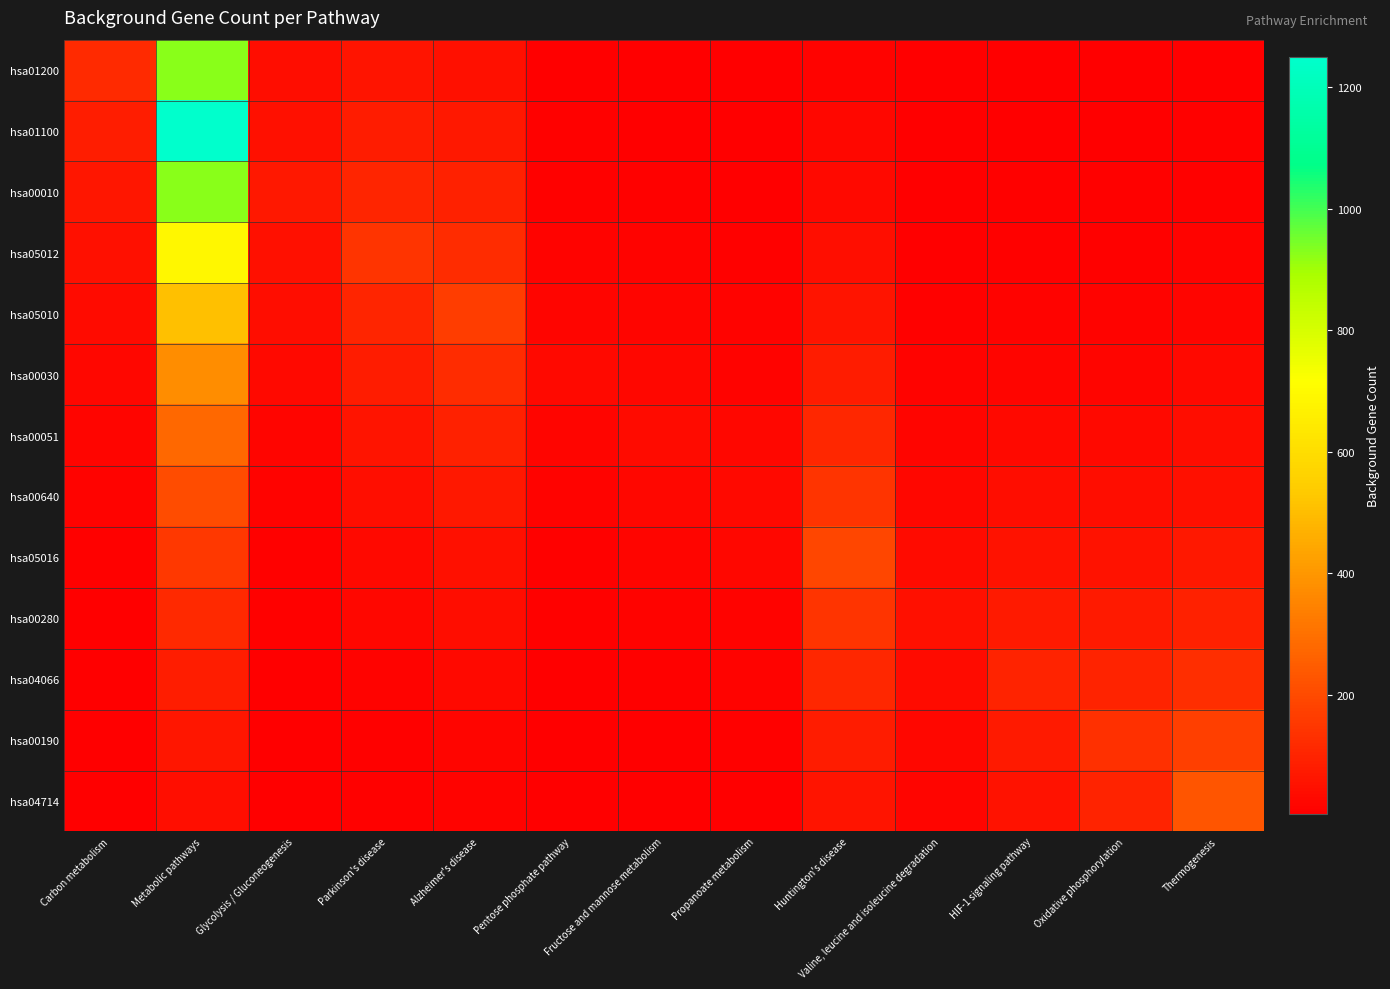

What is the spread (max minus min) of values at Propanoate metabolism?

28.1